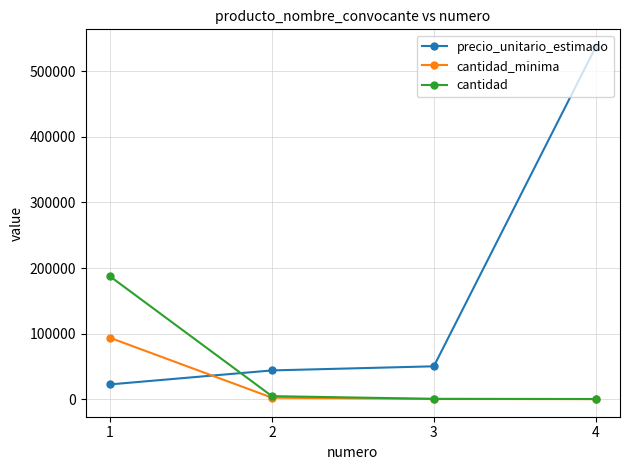

How many data points in precio_unitario_estimado are less than 50175?

2